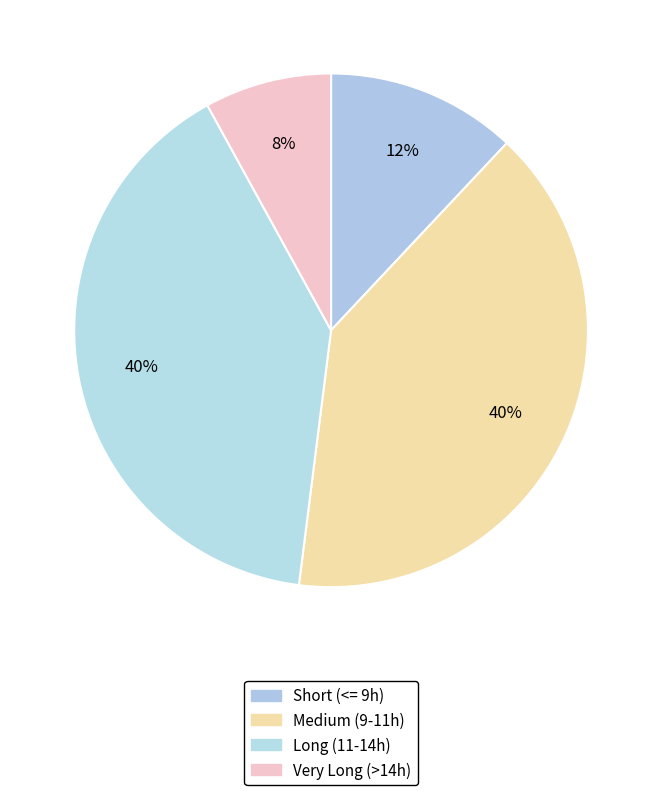

Is there a majority slice in this chart?

No